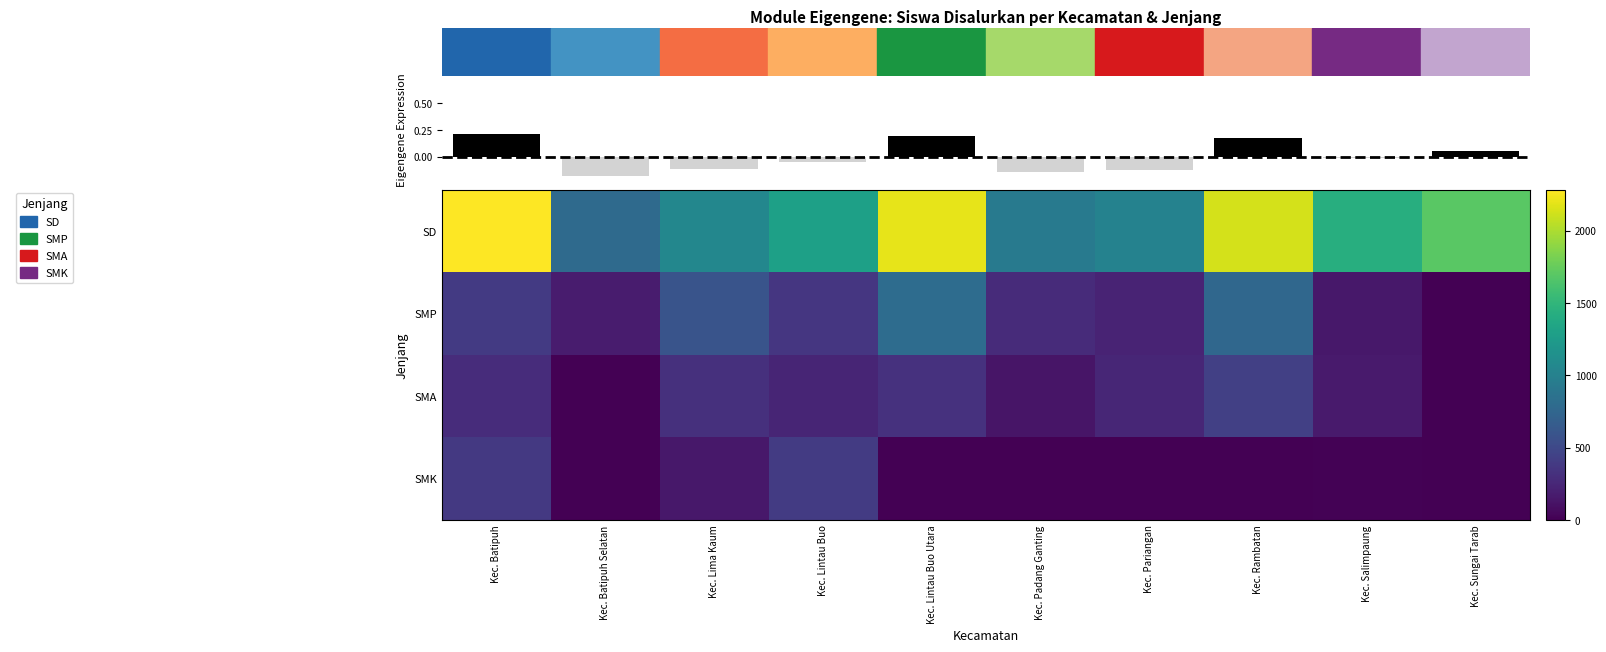

Count the number of categories in the chart.

10